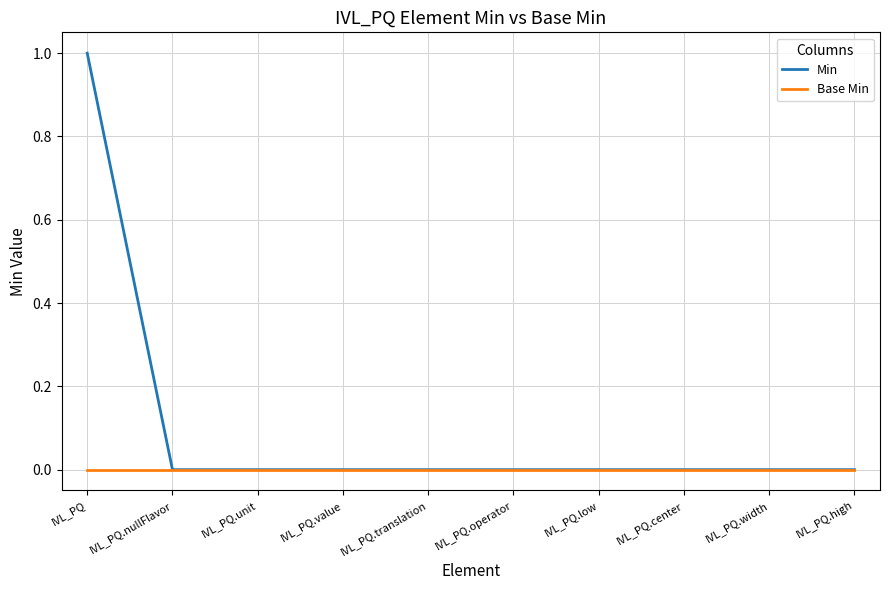

Reading left to right, what are all the values shown in this chart?

Min: IVL_PQ=1	IVL_PQ.nullFlavor=0	IVL_PQ.unit=0	IVL_PQ.value=0	IVL_PQ.translation=0	IVL_PQ.operator=0	IVL_PQ.low=0	IVL_PQ.center=0	IVL_PQ.width=0	IVL_PQ.high=0
Base Min: IVL_PQ=0	IVL_PQ.nullFlavor=0	IVL_PQ.unit=0	IVL_PQ.value=0	IVL_PQ.translation=0	IVL_PQ.operator=0	IVL_PQ.low=0	IVL_PQ.center=0	IVL_PQ.width=0	IVL_PQ.high=0